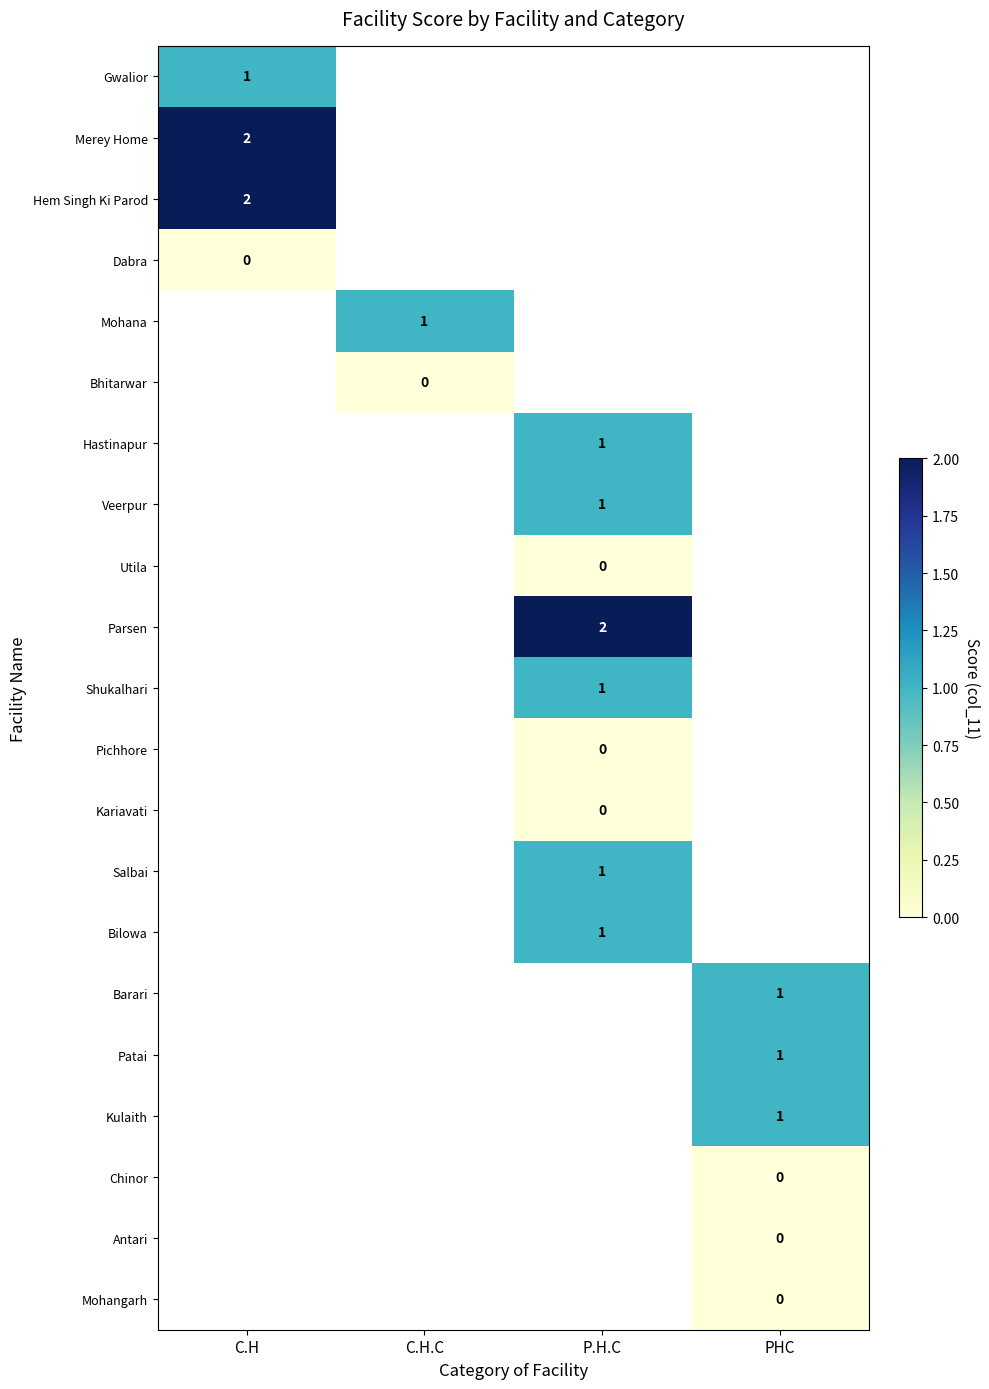

Count the number of categories in the chart.

4